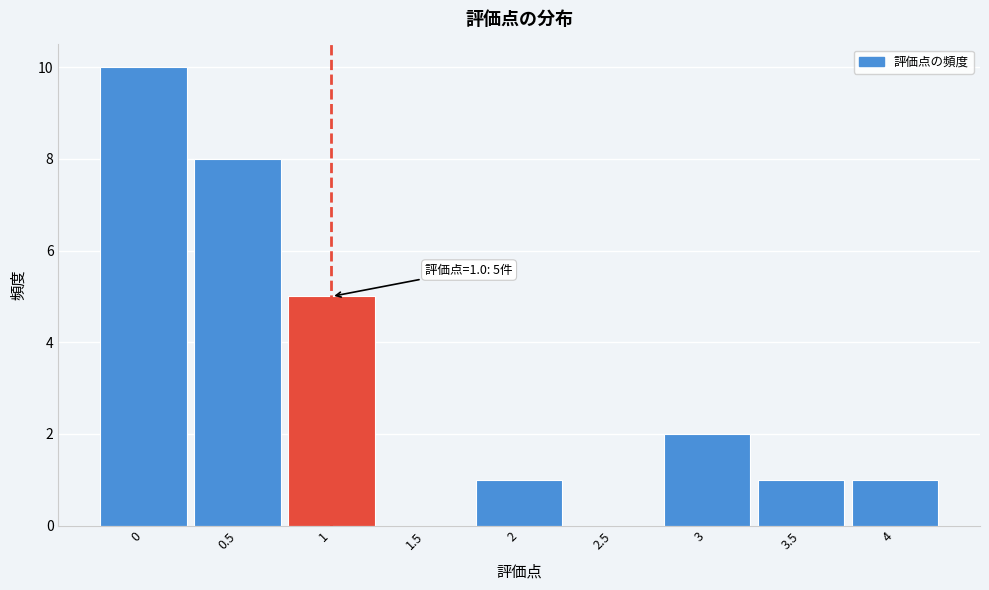

Which range on the x-axis has the tallest bar?

-0.25 to 0.25